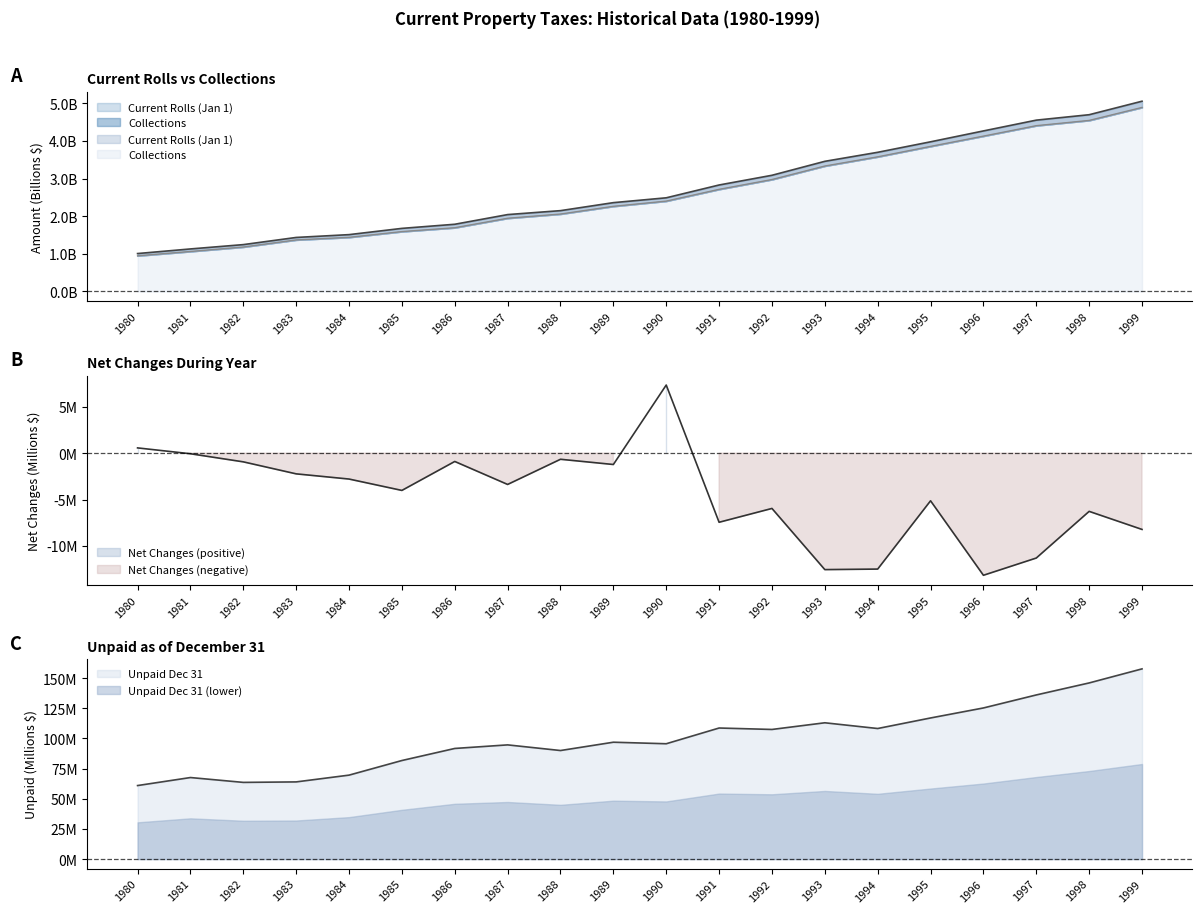

List the labels in order of Unpaid Dec 31 value, smallest first.

1980, 1982, 1983, 1981, 1984, 1985, 1988, 1986, 1987, 1990, 1989, 1992, 1994, 1991, 1993, 1995, 1996, 1997, 1998, 1999